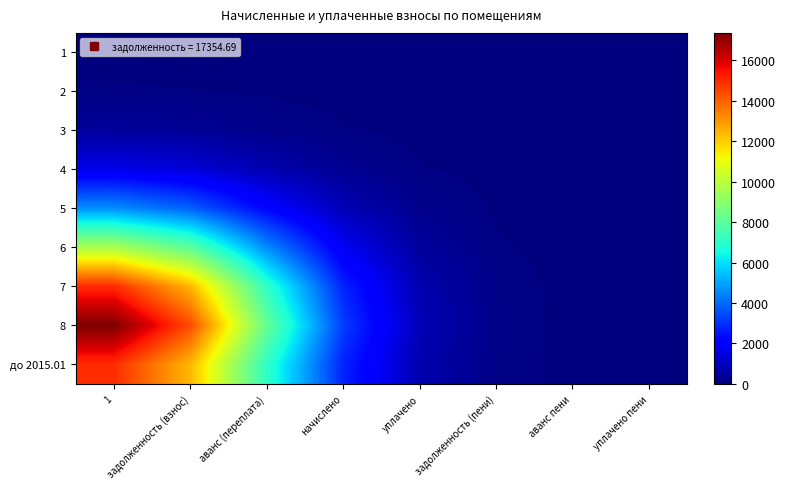

At how many categories does at least one series exceed 3064?

4